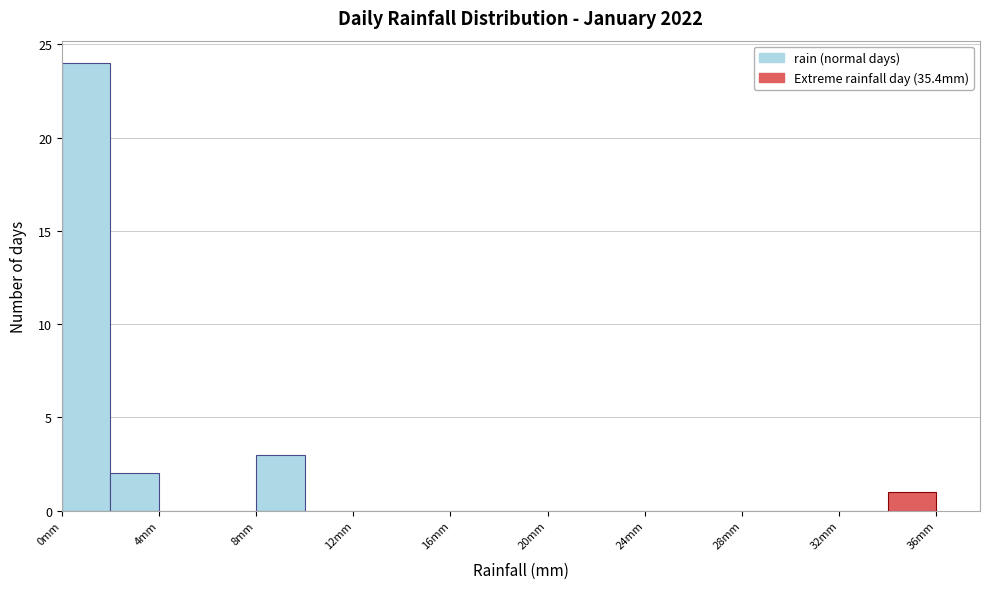

Reading left to right, transcribe this chart: for each bar, give the range it covers on the x-axis and its height. The values are not printed on the chart, so give them approximately, as read against the axis.

0 to 2: 24
2 to 4: 2
4 to 6: 0
6 to 8: 0
8 to 10: 3
10 to 12: 0
12 to 14: 0
14 to 16: 0
16 to 18: 0
18 to 20: 0
20 to 22: 0
22 to 24: 0
24 to 26: 0
26 to 28: 0
28 to 30: 0
30 to 32: 0
32 to 34: 0
34 to 36: 1